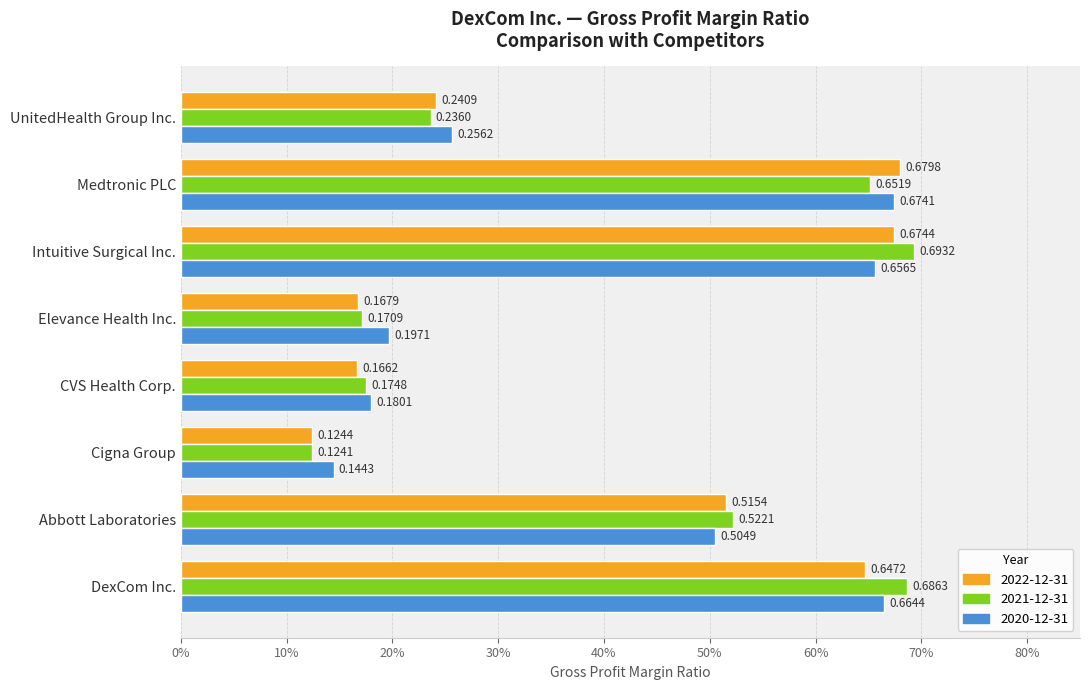

Which category has the highest value in the 2021-12-31 series?

Intuitive Surgical Inc.